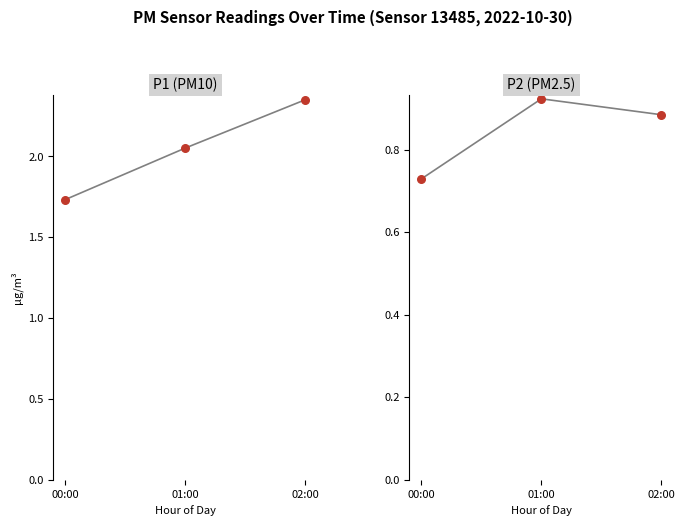

At how many categories does at least one series exceed 1?

3